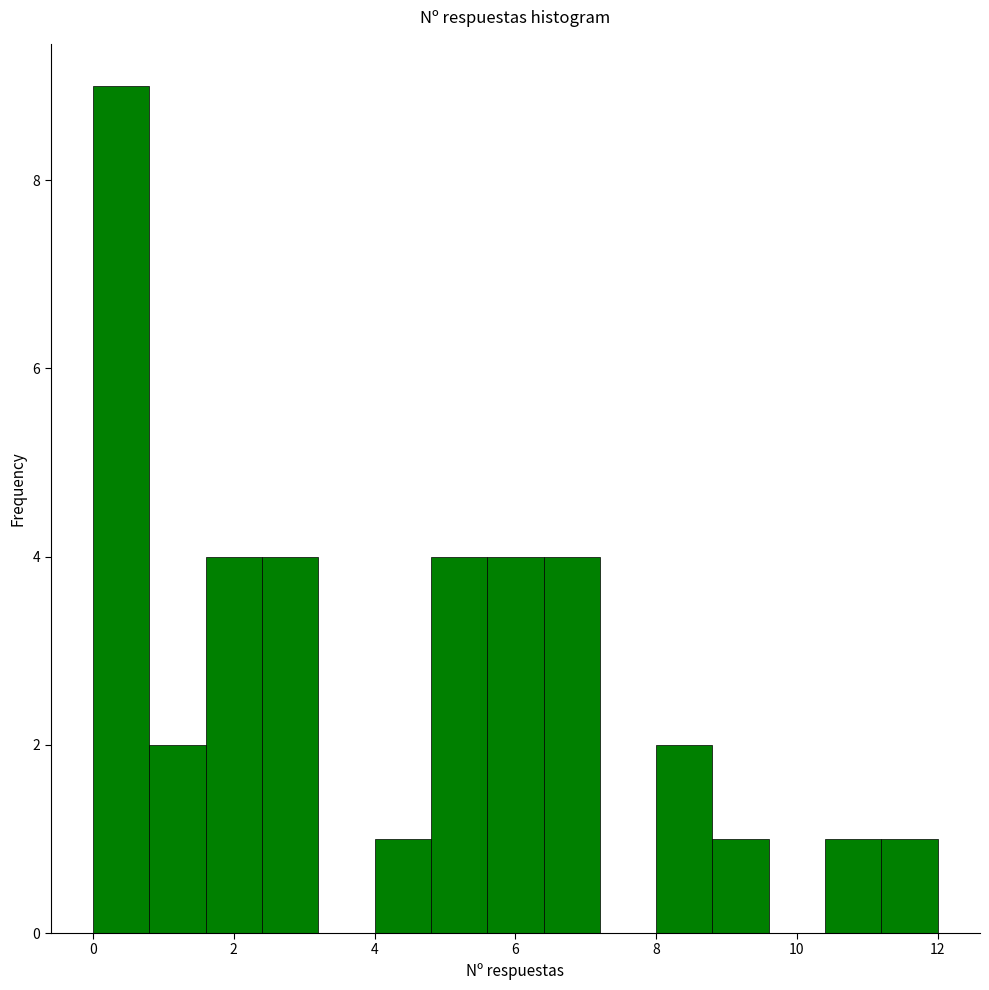

Reading left to right, transcribe this chart: for each bar, give the range it covers on the x-axis and its height. The values are not printed on the chart, so give them approximately, as read against the axis.

0.0 to 0.8: 9
0.8 to 1.6: 2
1.6 to 2.4: 4
2.4 to 3.2: 4
3.2 to 4.0: 0
4.0 to 4.8: 1
4.8 to 5.6: 4
5.6 to 6.4: 4
6.4 to 7.2: 4
7.2 to 8.0: 0
8.0 to 8.8: 2
8.8 to 9.6: 1
9.6 to 10.4: 0
10.4 to 11.2: 1
11.2 to 12.0: 1